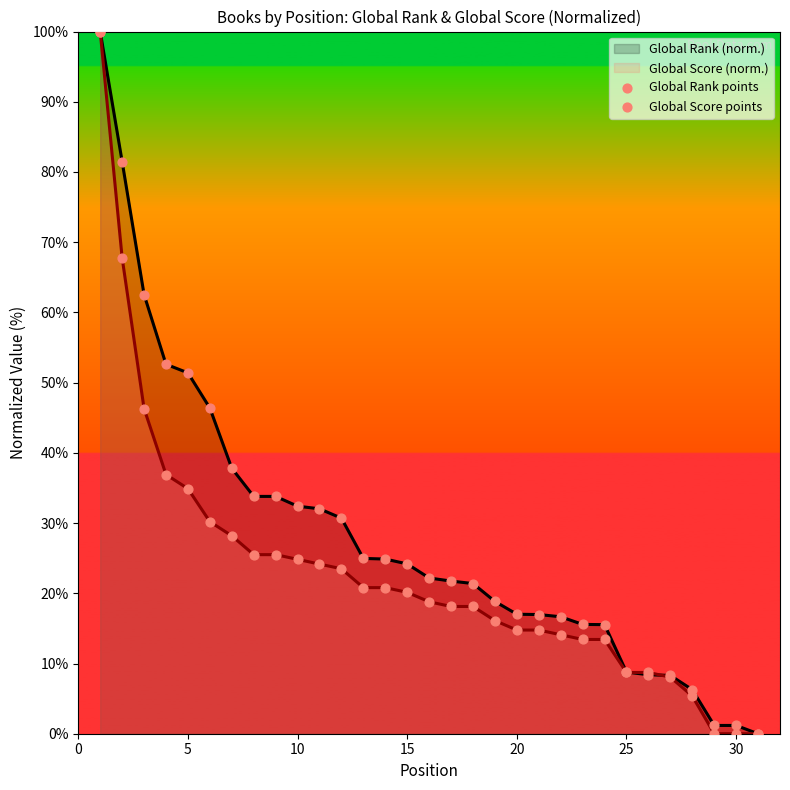

At how many categories does at least one series exceed 91?

1